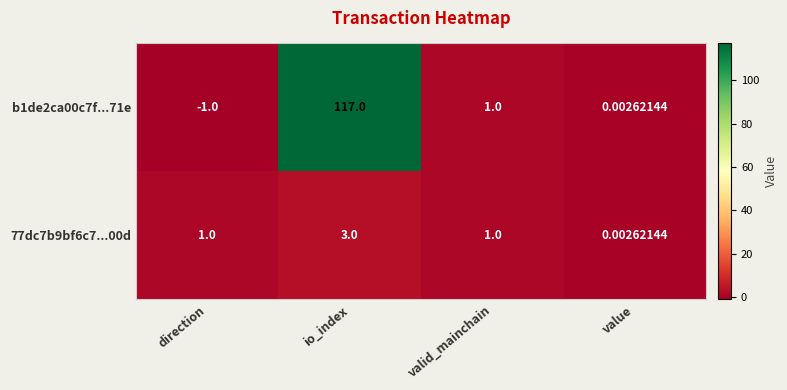

Which label corresponds to the largest value in the chart?

io_index